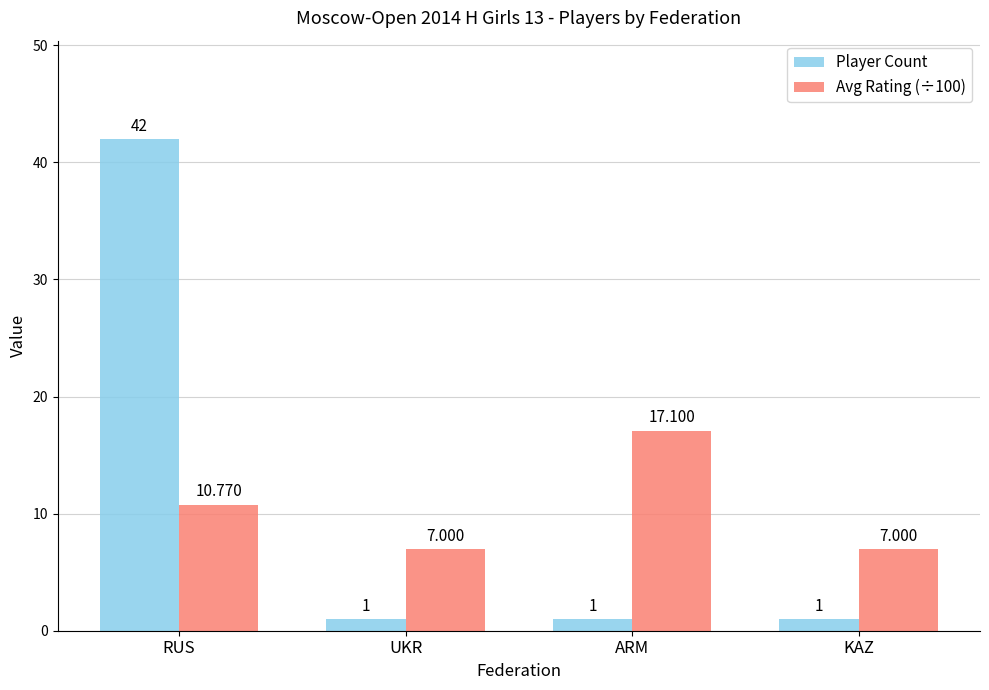

At which label does Avg Rating (÷100) first exceed 10?

RUS